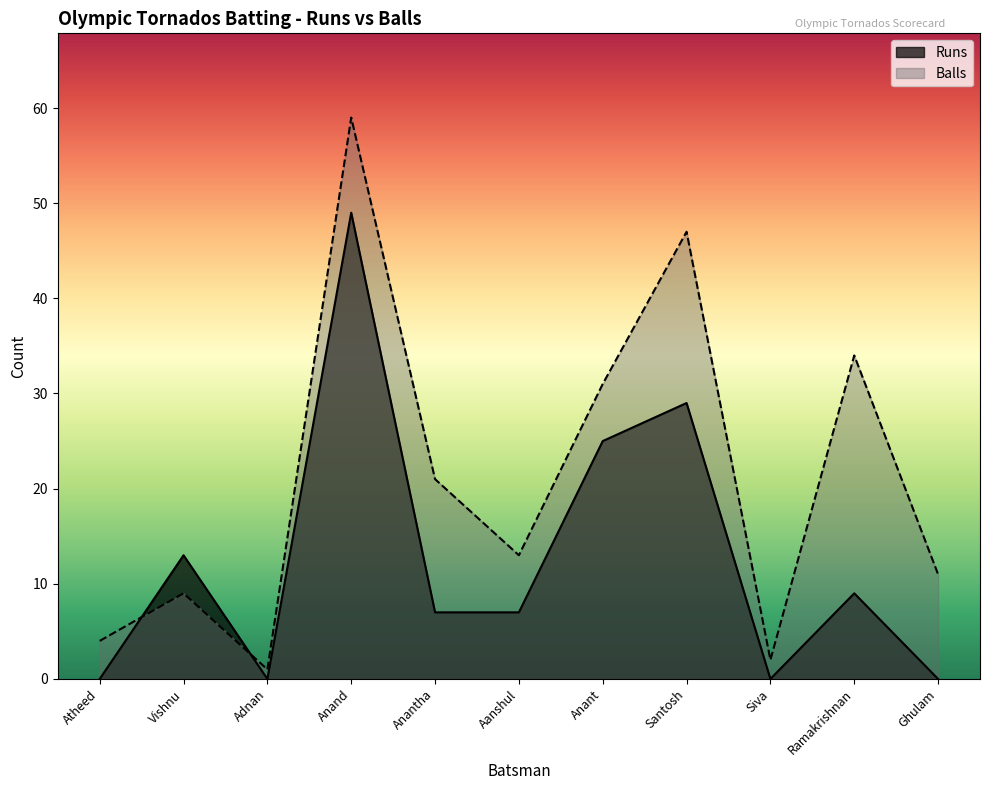

Between which two adjacent categories do Balls and Runs first intersect?

Atheed and Vishnu